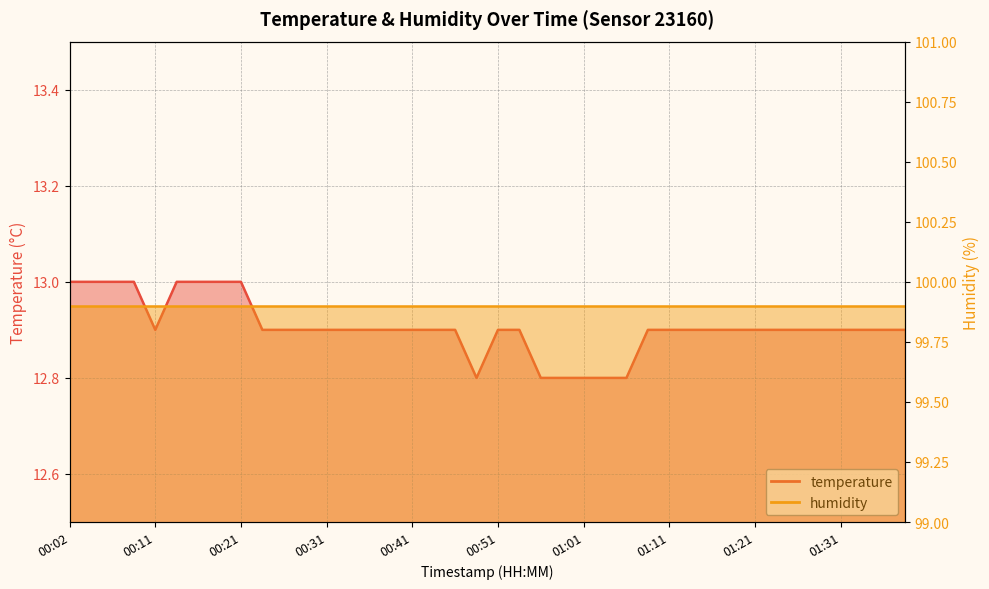

Where is the data nearest to the value 12?

00:49